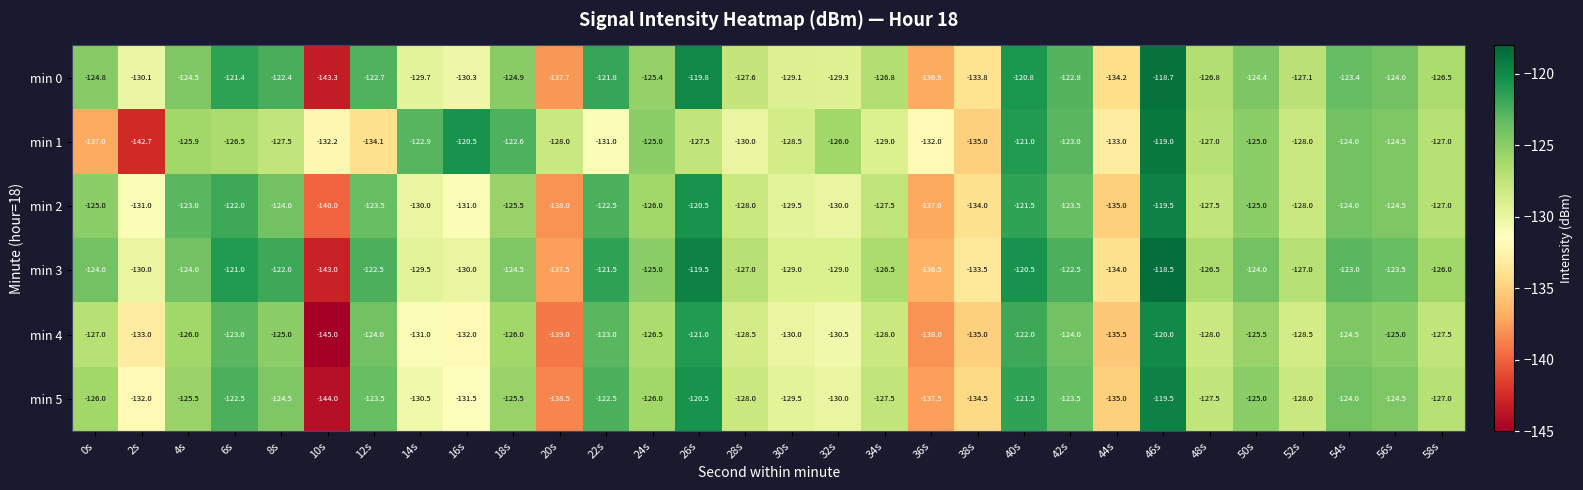

What value does the min 4 series have at 38s?

-135.0